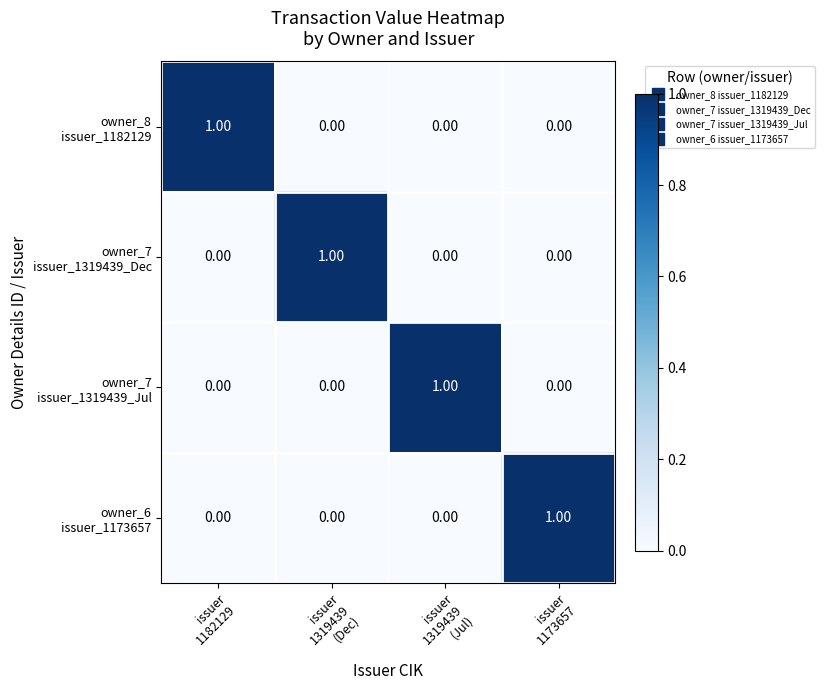

At how many categories does at least one series exceed 0?

4